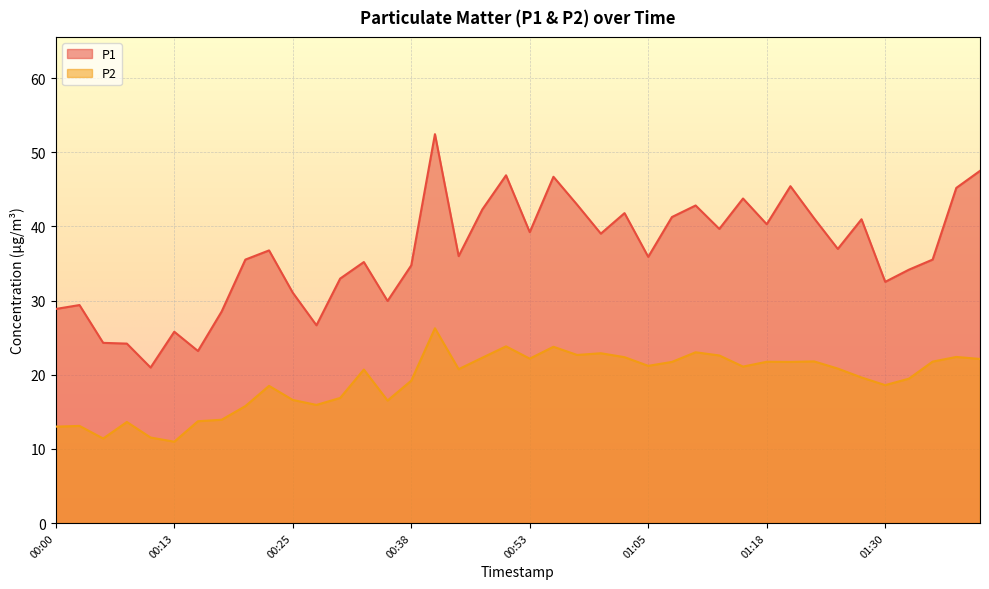

Count the number of categories in the chart.

40